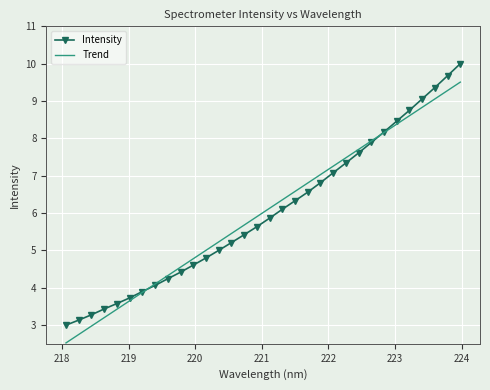

Reading left to right, what are all the values shown in this chart?

Intensity: 3.0	3.1	3.3	3.4	3.6	3.7	3.9	4.1	4.2	4.4	4.6	4.8	5.0	5.2	5.4	5.6	5.9	6.1	6.3	6.6	6.8	7.1	7.3	7.6	7.9	8.2	8.5	8.8	9.1	9.4	9.7	10.0
Trend: 2.5	2.7	3.0	3.2	3.4	3.7	3.9	4.1	4.3	4.6	4.8	5.0	5.2	5.5	5.7	5.9	6.1	6.4	6.6	6.8	7.0	7.3	7.5	7.7	7.9	8.2	8.4	8.6	8.8	9.1	9.3	9.5